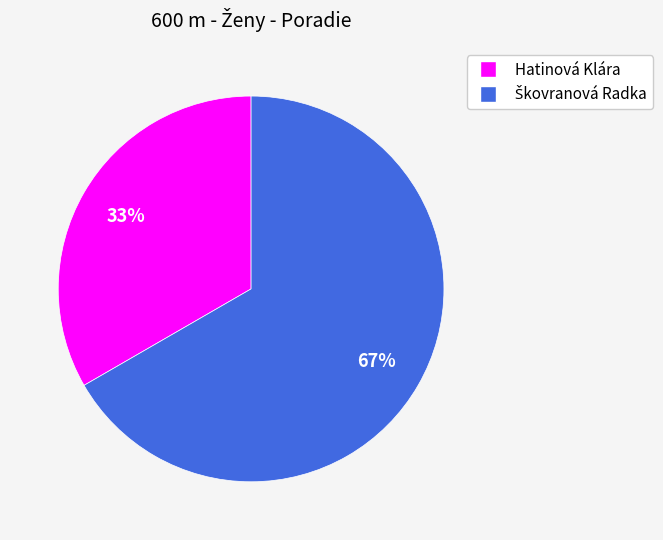

Which category has the smallest portion of the pie?

Hatinová Klára